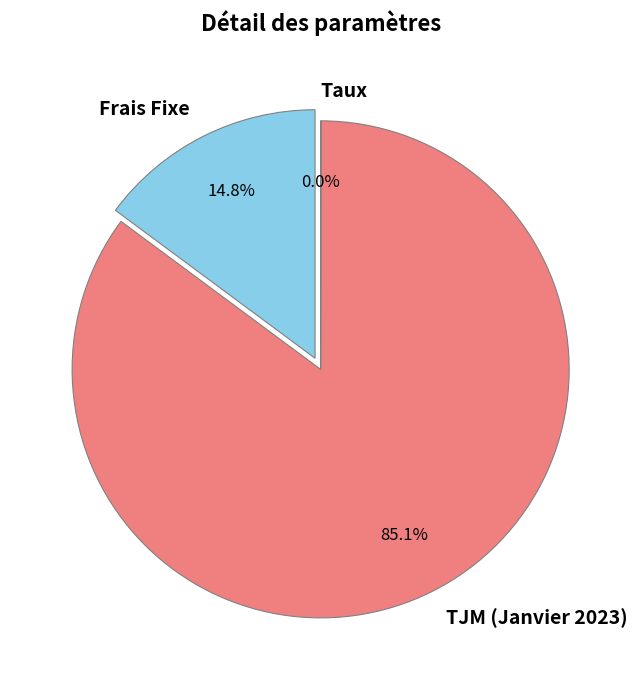

Rank the categories by value from highest to lowest.

TJM (Janvier 2023), Frais Fixe, Taux